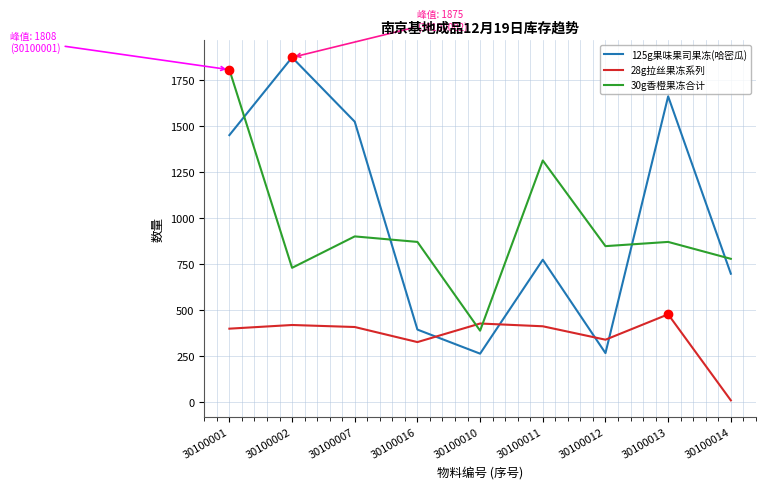

What is the highest value of the 125g果味果司果冻(哈密瓜) series?

1875